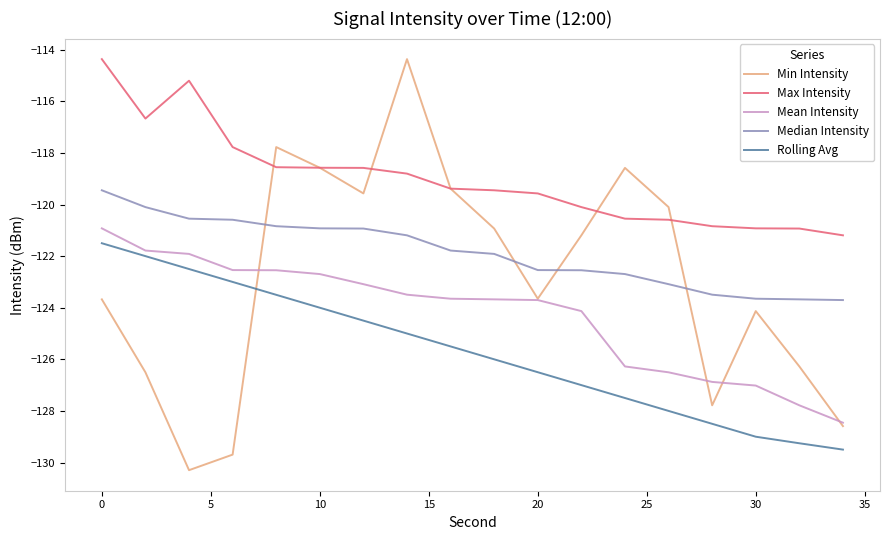

What is the minimum value shown in the chart?

-130.3